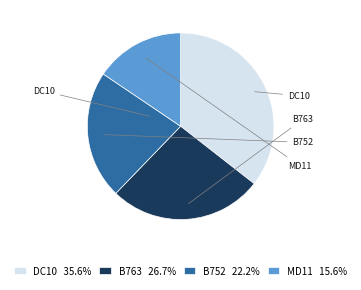

Does B752 account for over 50% of the chart?

No